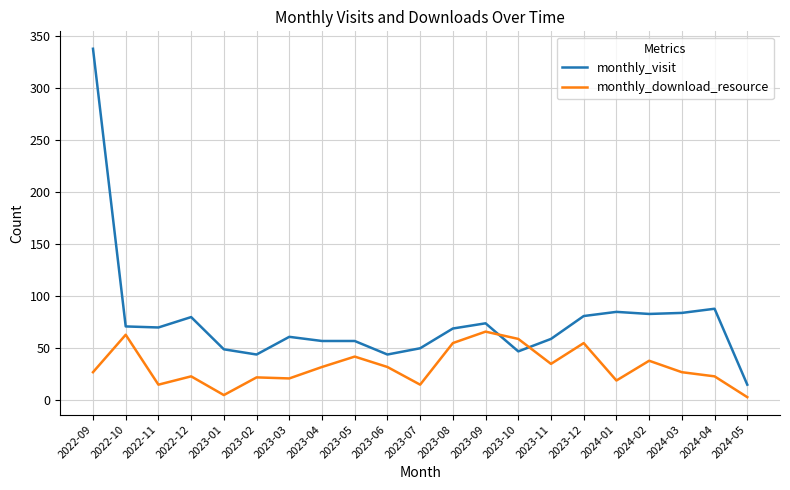

What is the difference between the maximum and minimum values in the monthly_visit series?

323